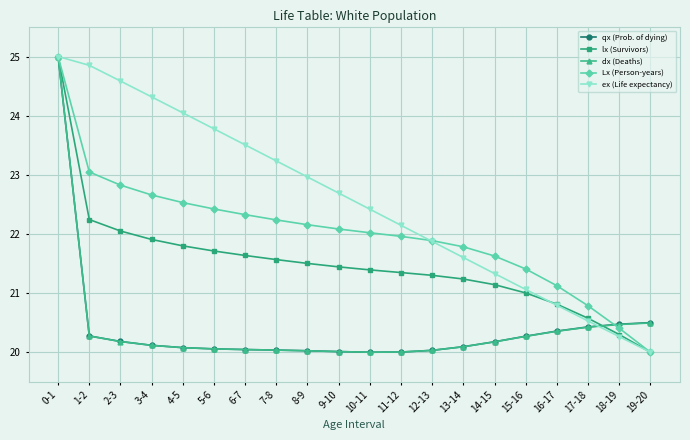

What is the spread (max minus min) of values at 12-13?

1.9